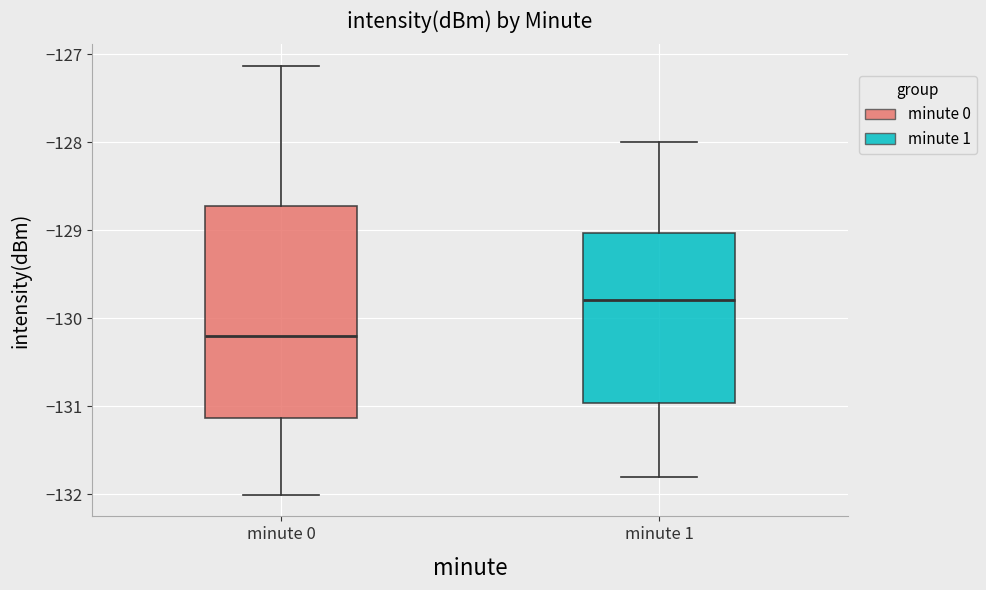

Where does the median line of the box for minute 0 sit on the y-axis? The values are not printed on the chart, so give them approximately, as read against the axis.

-130.2